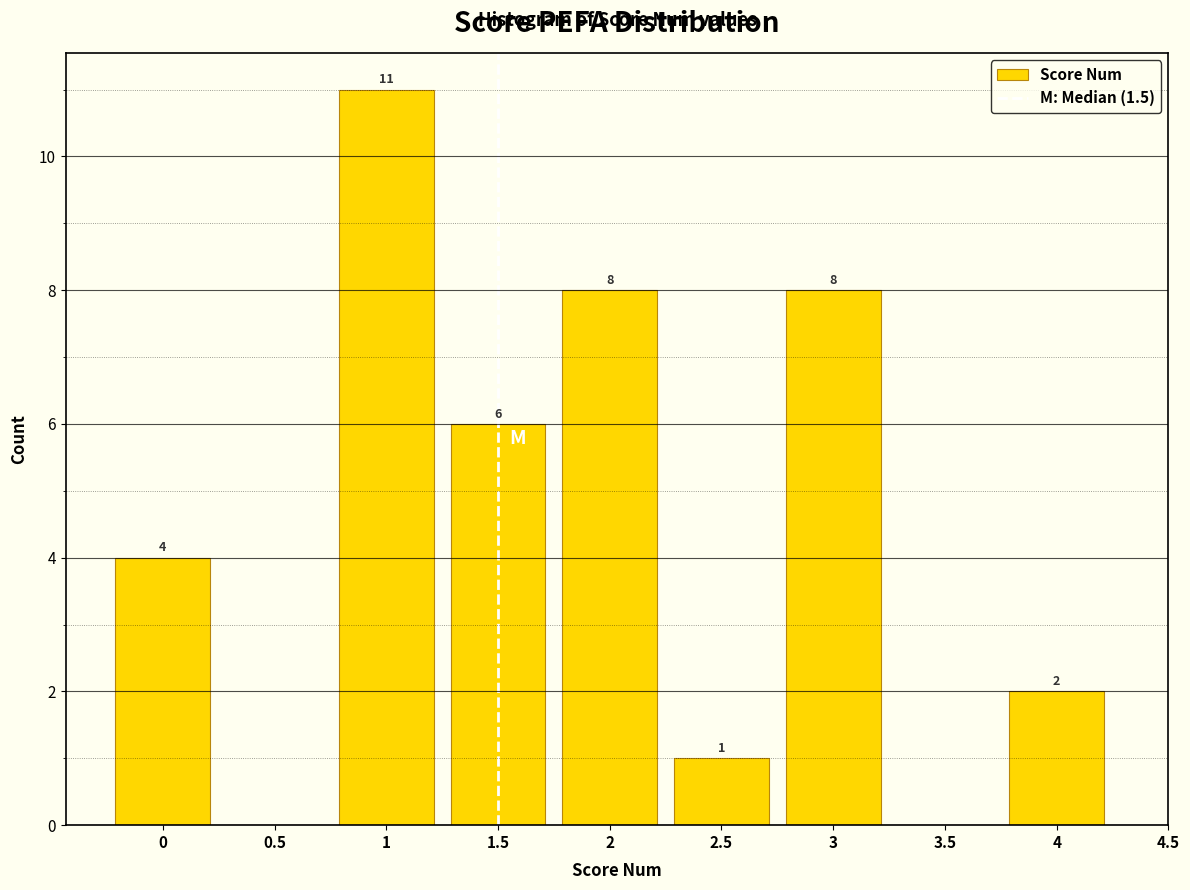

Over which range of the x-axis is the bar tallest?

0.75 to 1.25